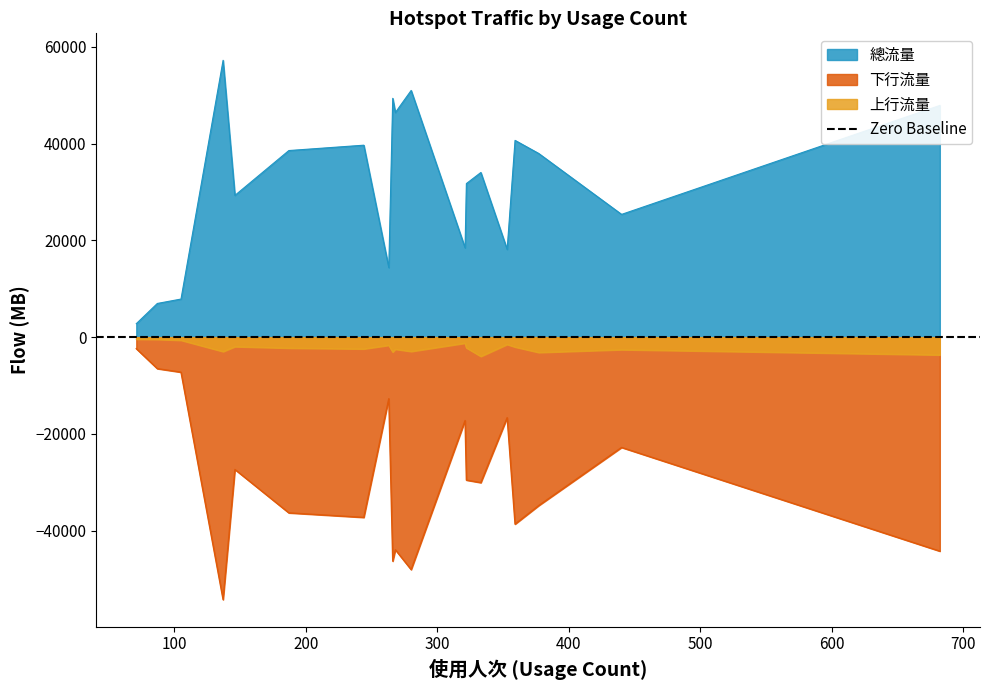

True or false: 總流量 and 上行流量 intersect in this chart.

False